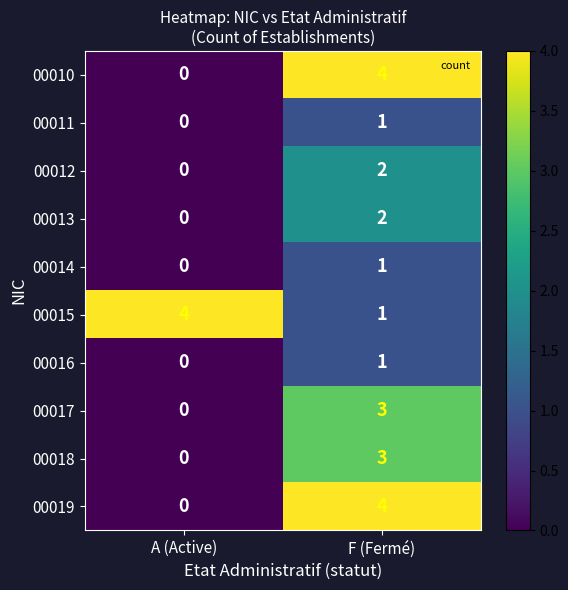

Reading right to left, extract all data points from this chart.

00010: 4	0
00011: 1	0
00012: 2	0
00013: 2	0
00014: 1	0
00015: 1	4
00016: 1	0
00017: 3	0
00018: 3	0
00019: 4	0